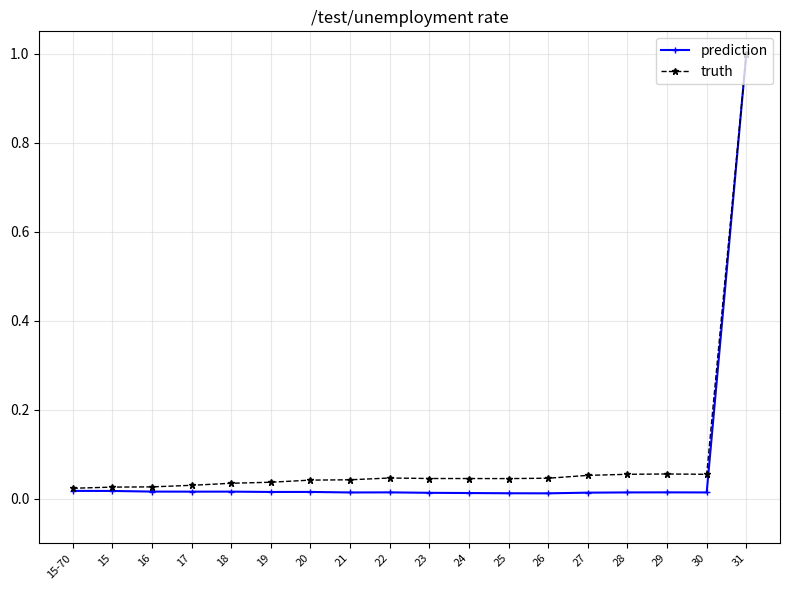

How many lines are shown in the chart?

2